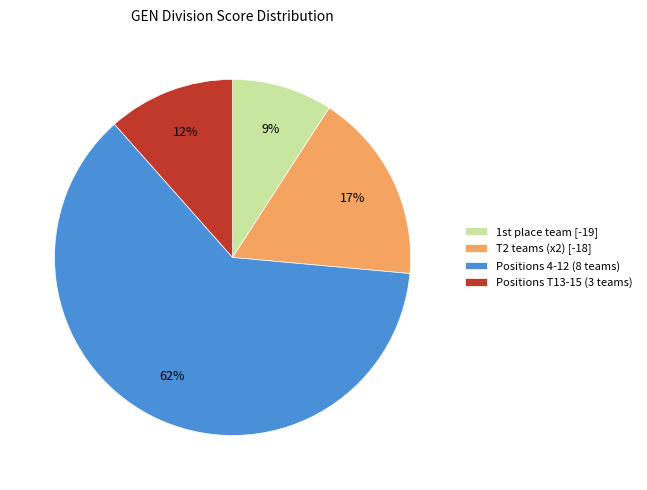

To the nearest percent, what is the average slice percentage?

25%